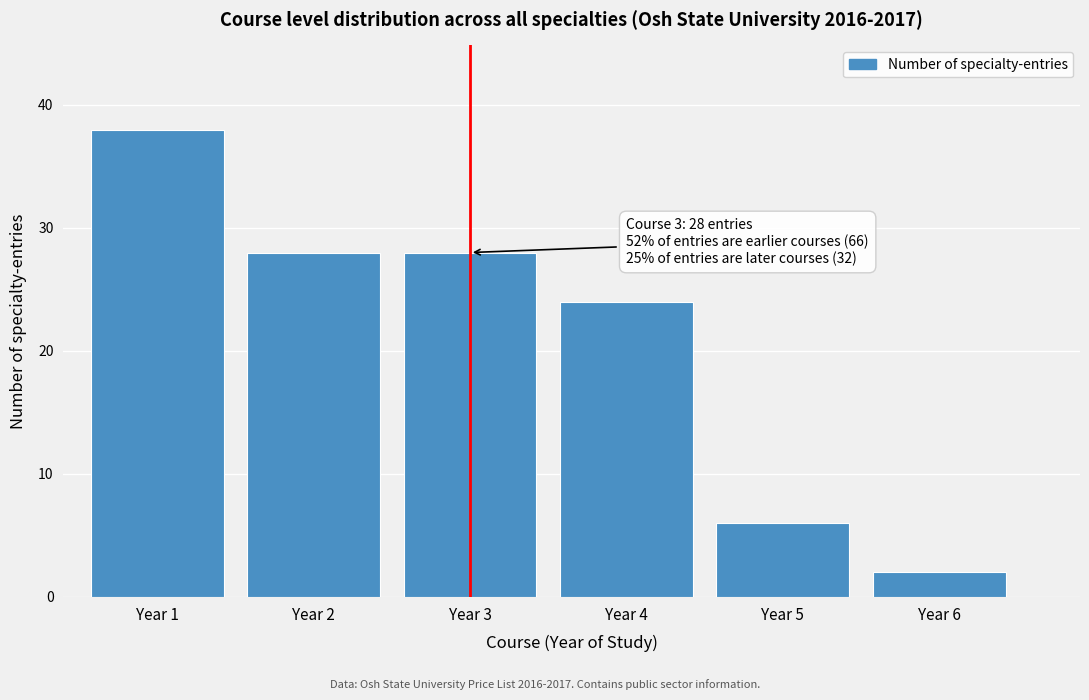

Reading right to left, extract all data points from this chart.

Year 6=2	Year 5=6	Year 4=24	Year 3=28	Year 2=28	Year 1=38